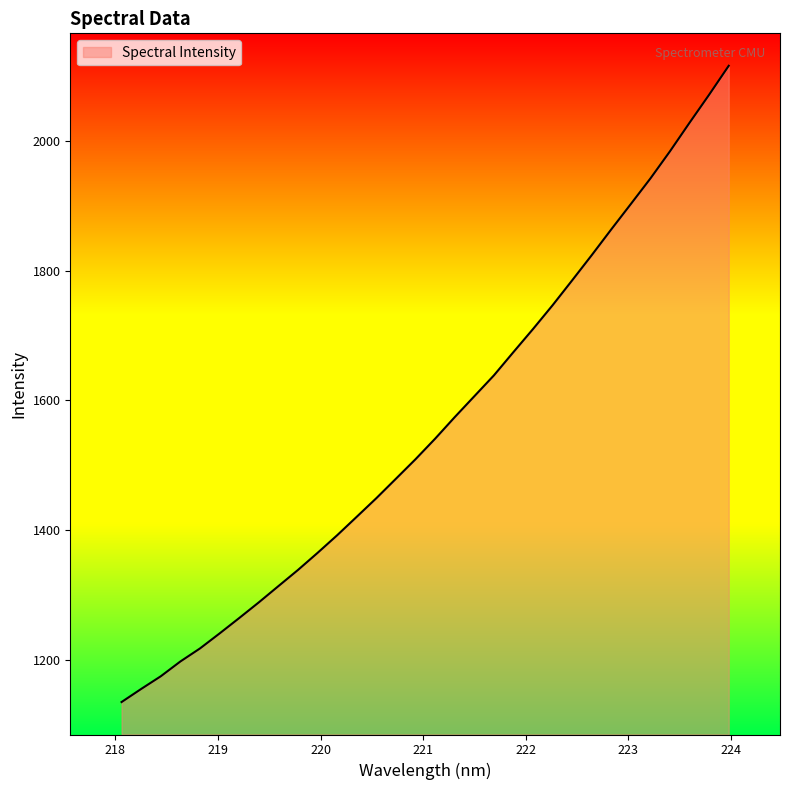

What is the maximum value shown in the chart?

2115.7